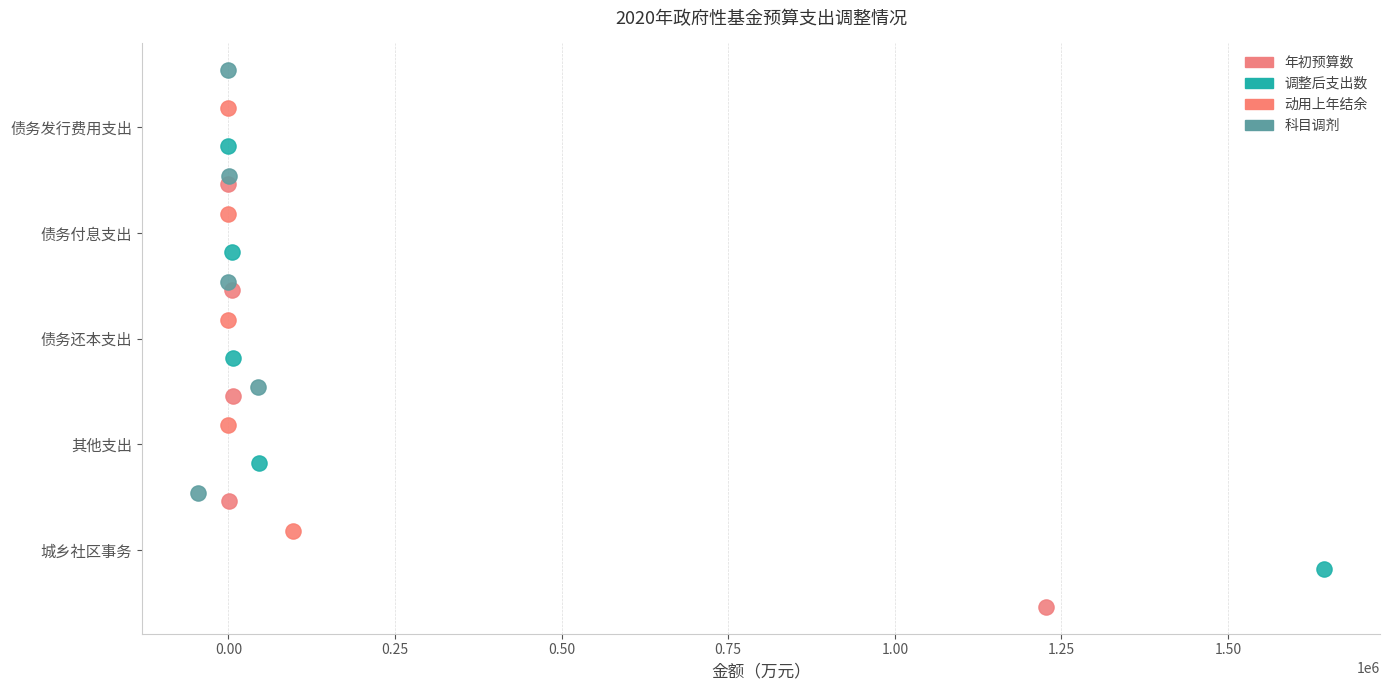

Which series contains the lowest Y value?

年初预算数